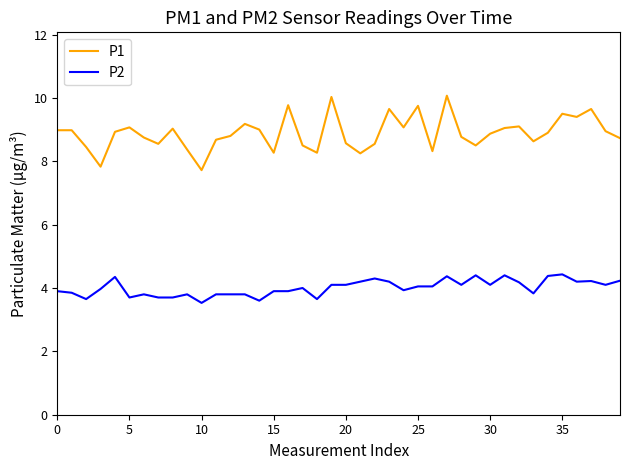

List the series in order of their overall mean, highest first.

P1, P2